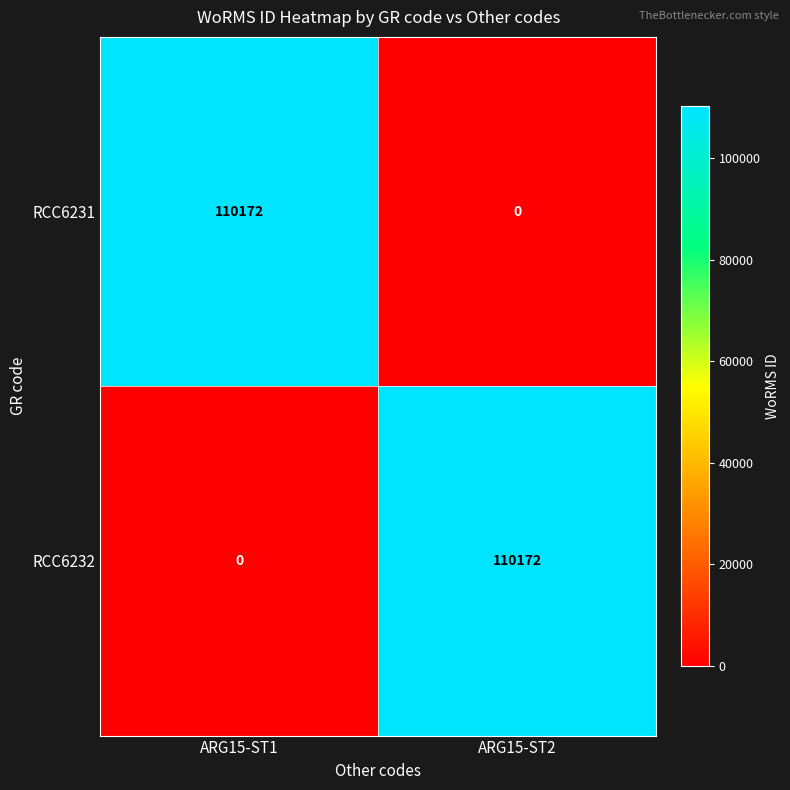

What is the total value across all series at ARG15-ST1?

110172